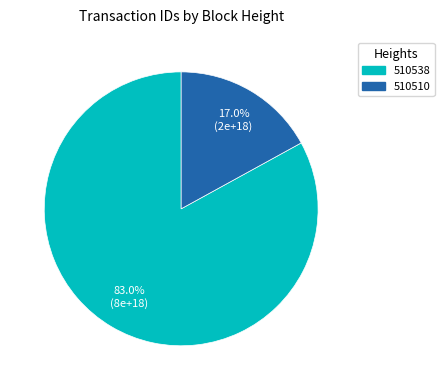

Does 510538 represent more than half of the total?

Yes